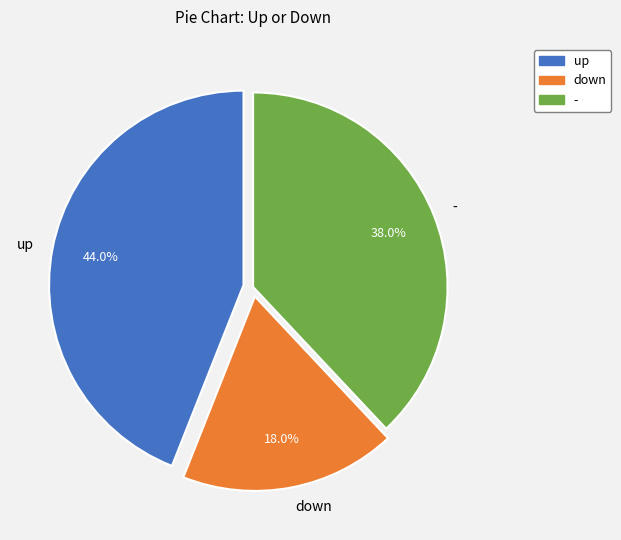

Count the number of slices in the pie.

3